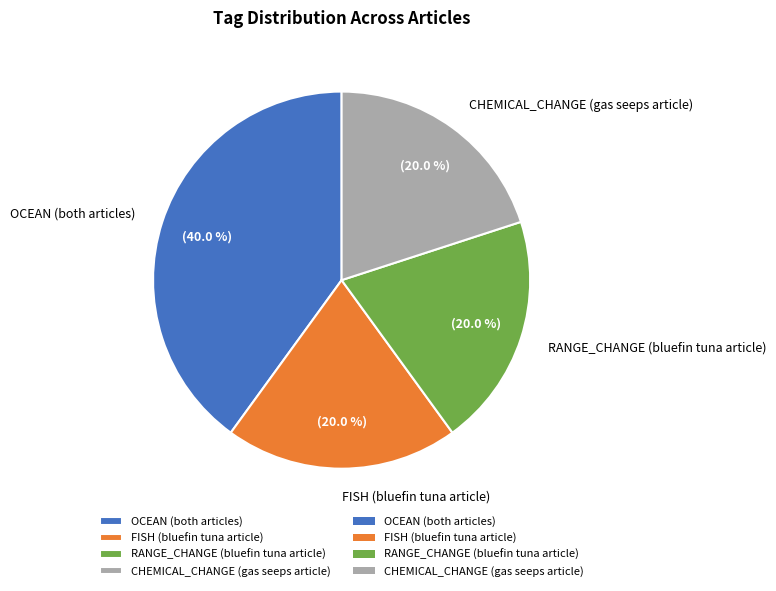

Which slice is the largest?

OCEAN (both articles)